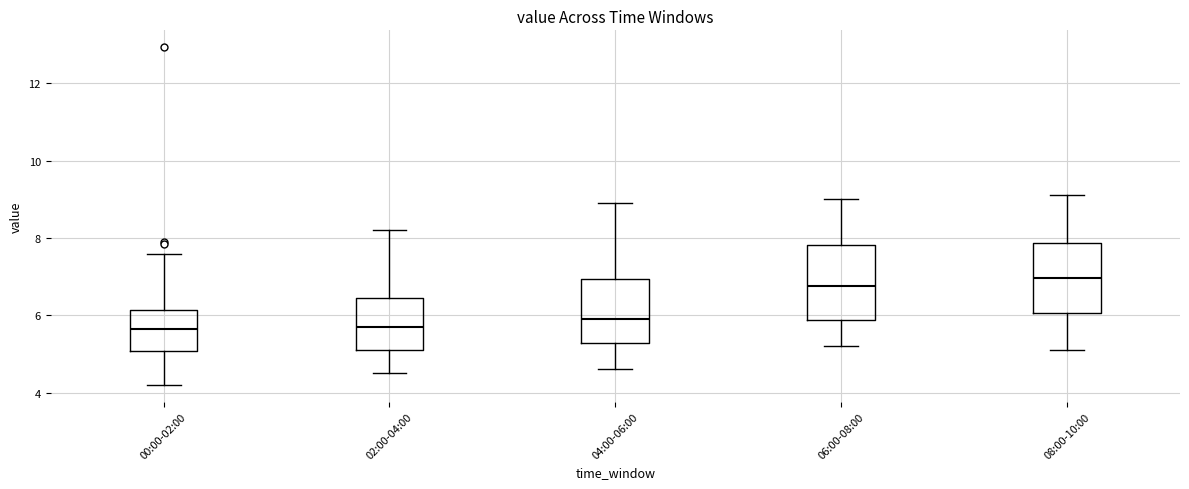

Reading left to right, transcribe this box plot: for each box, give where its median line is, the range the box spans, and where its two whiskers end, as read against the y-axis. The values are not printed on the chart, so give them approximately, as read against the axis.

00:00-02:00: median 5.6, box 5.0 to 6.2, whiskers 4.2 to 7.6
02:00-04:00: median 5.8, box 5.2 to 6.4, whiskers 4.6 to 8.2
04:00-06:00: median 6.0, box 5.2 to 7.0, whiskers 4.6 to 9.0
06:00-08:00: median 6.8, box 5.8 to 7.8, whiskers 5.2 to 9.0
08:00-10:00: median 7.0, box 6.0 to 7.8, whiskers 5.2 to 9.2